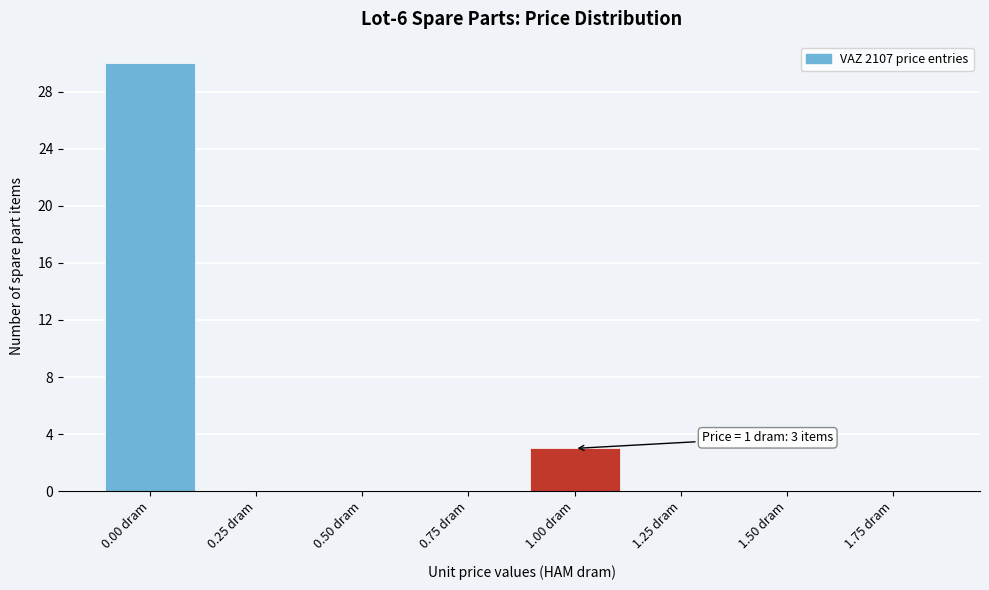

Reading left to right, list all the values displayed in this chart.

0.00 dram=30	0.25 dram=0	0.50 dram=0	0.75 dram=0	1.00 dram=3	1.25 dram=0	1.50 dram=0	1.75 dram=0